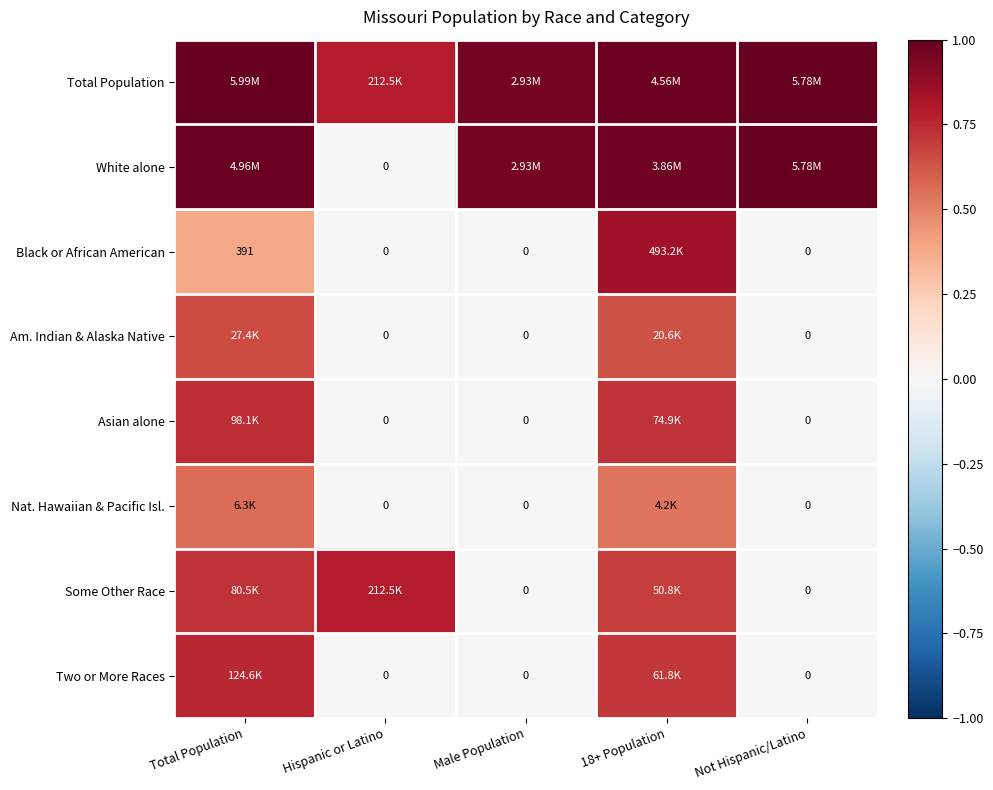

At which category does the chart reach its peak across all series?

Total Population